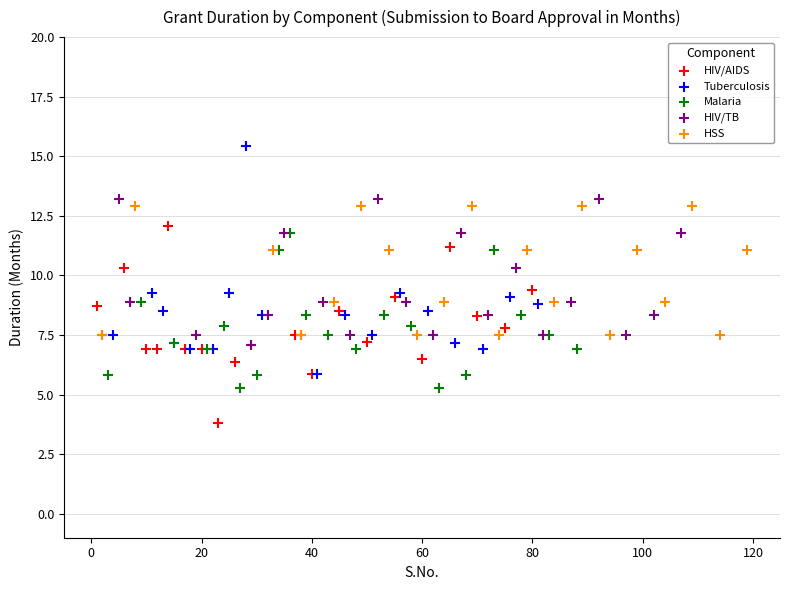

Which series contains the highest Y value?

Tuberculosis